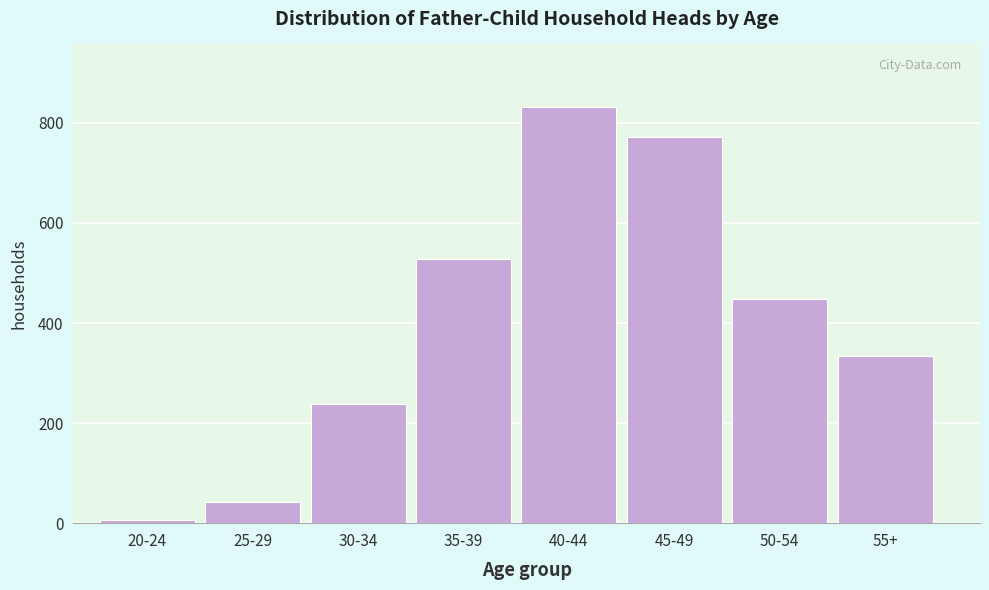

Reading left to right, transcribe all the data shown in this chart.

7	43	238	528	832	771	449	335